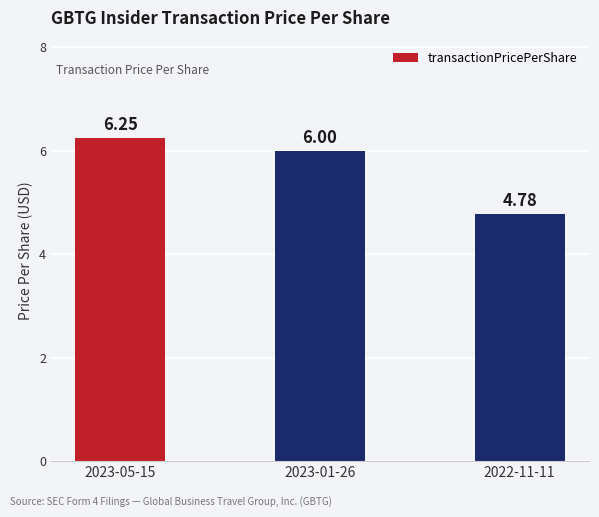

What is the difference between the values at 2022-11-11 and 2023-05-15?

1.5